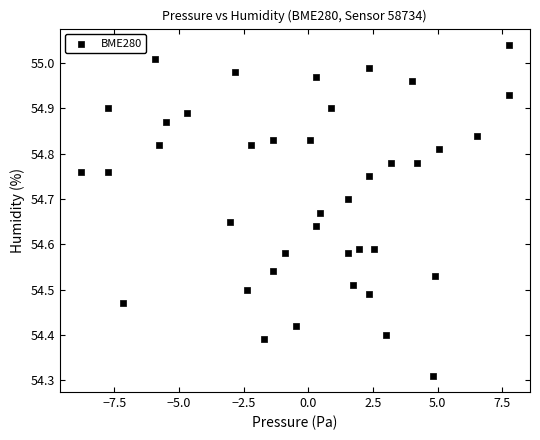

What is the range of X values (max minus min)?

16.5